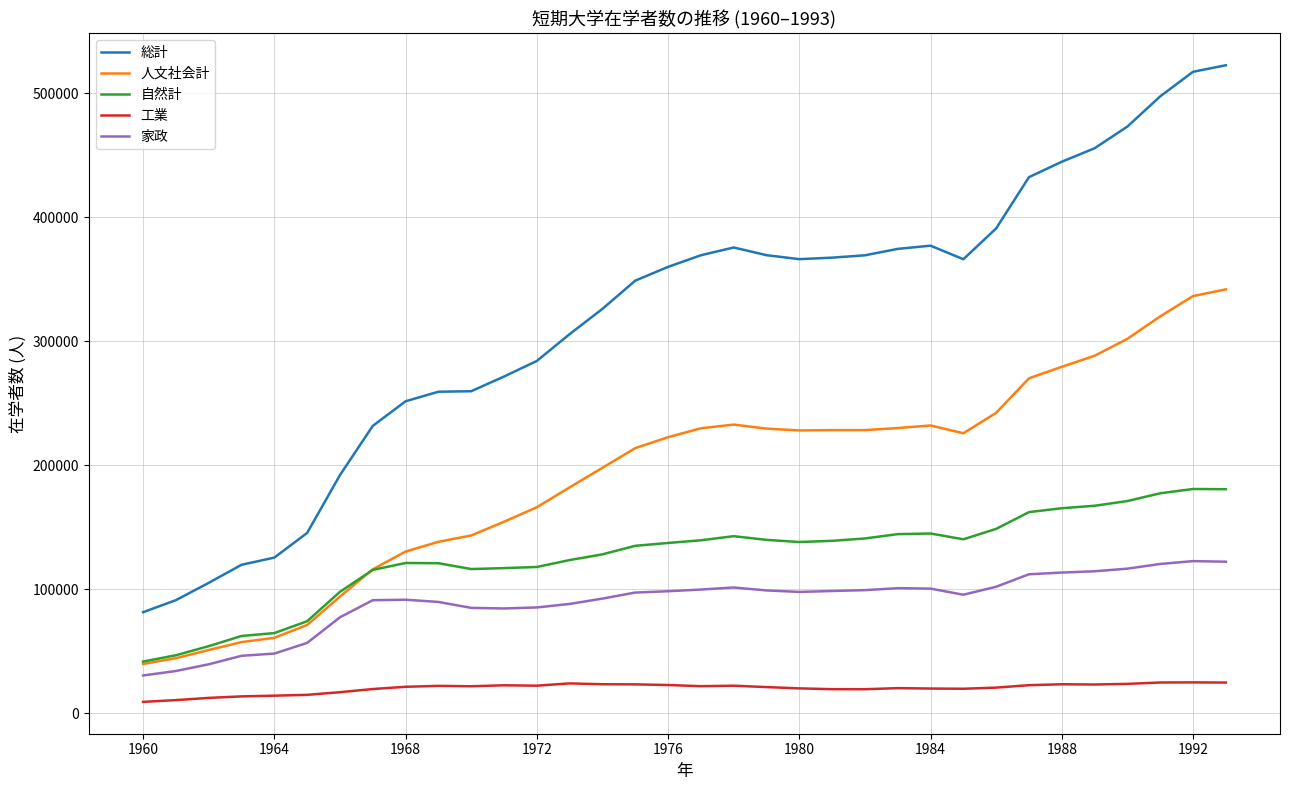

Which series has the largest range (max minus min)?

総計